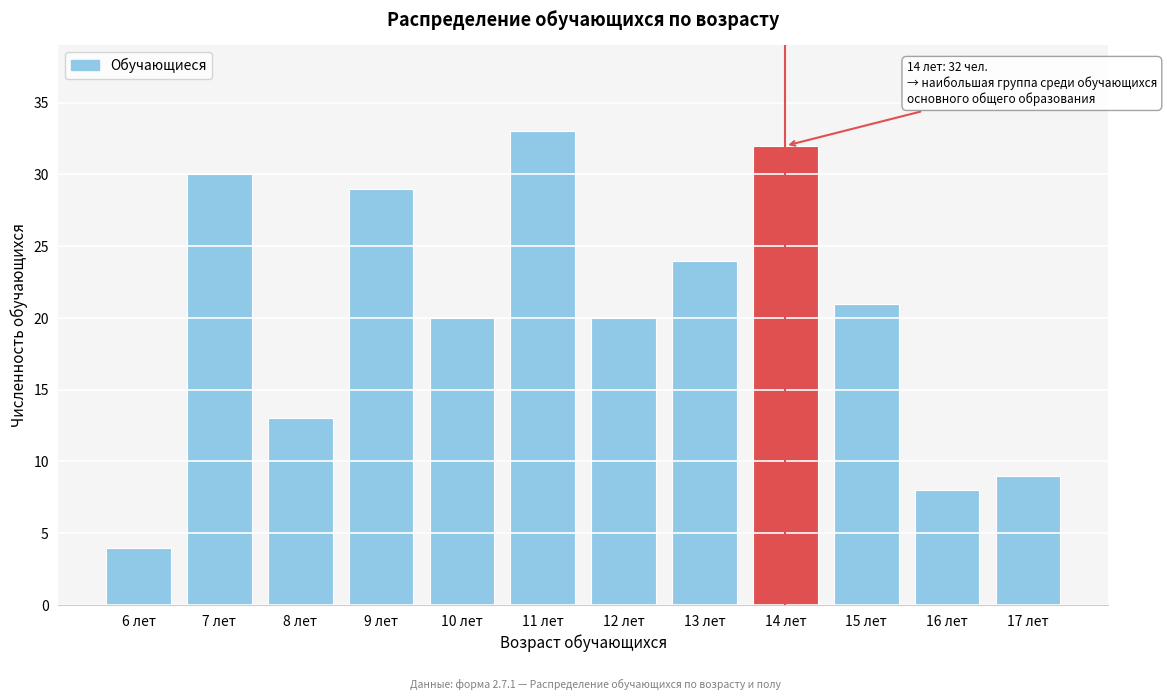

Reading right to left, extract all data points from this chart.

17 лет=9	16 лет=8	15 лет=21	14 лет=32	13 лет=24	12 лет=20	11 лет=33	10 лет=20	9 лет=29	8 лет=13	7 лет=30	6 лет=4